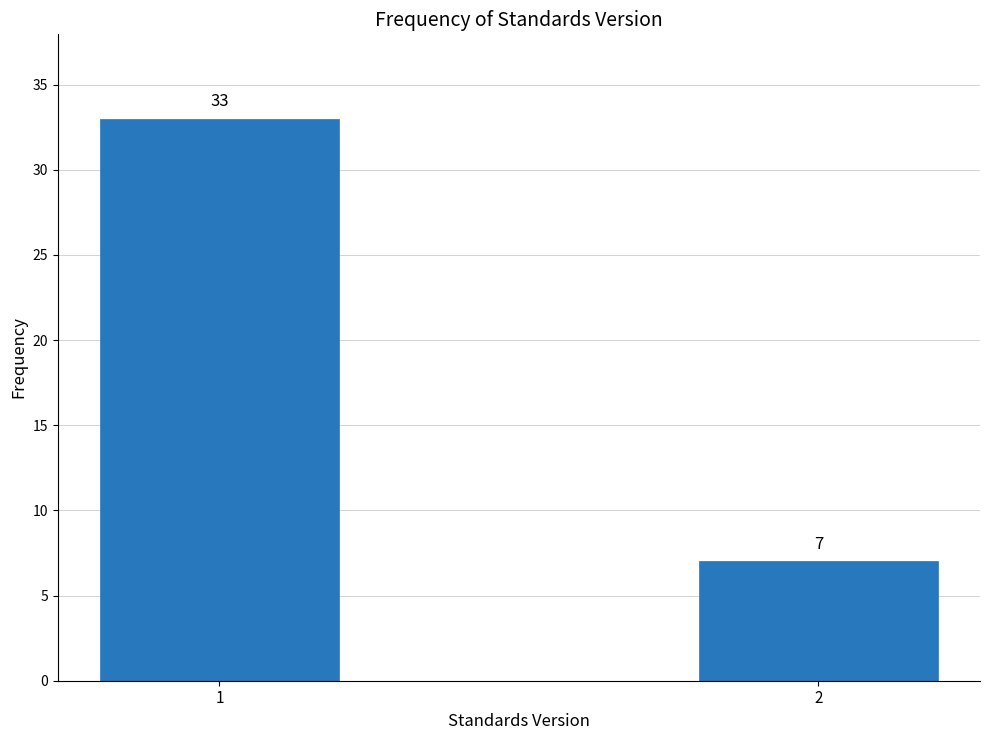

Reading right to left, transcribe all the data shown in this chart.

2=7	1=33